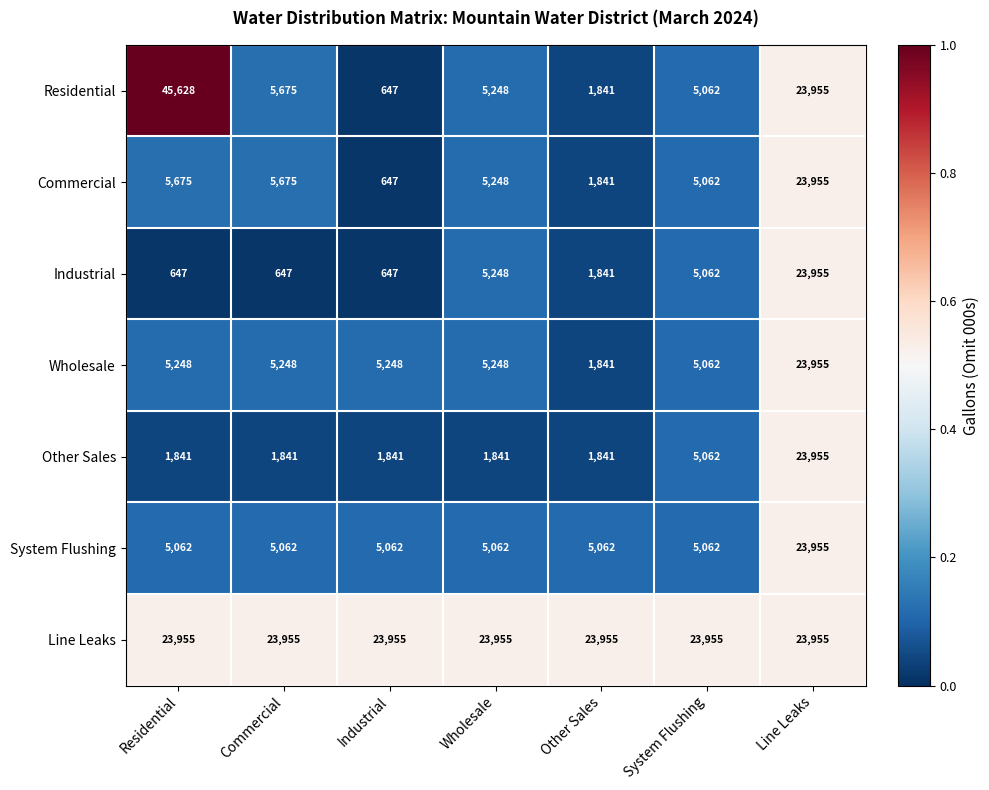

At which category is the sum across all series the highest?

Line Leaks